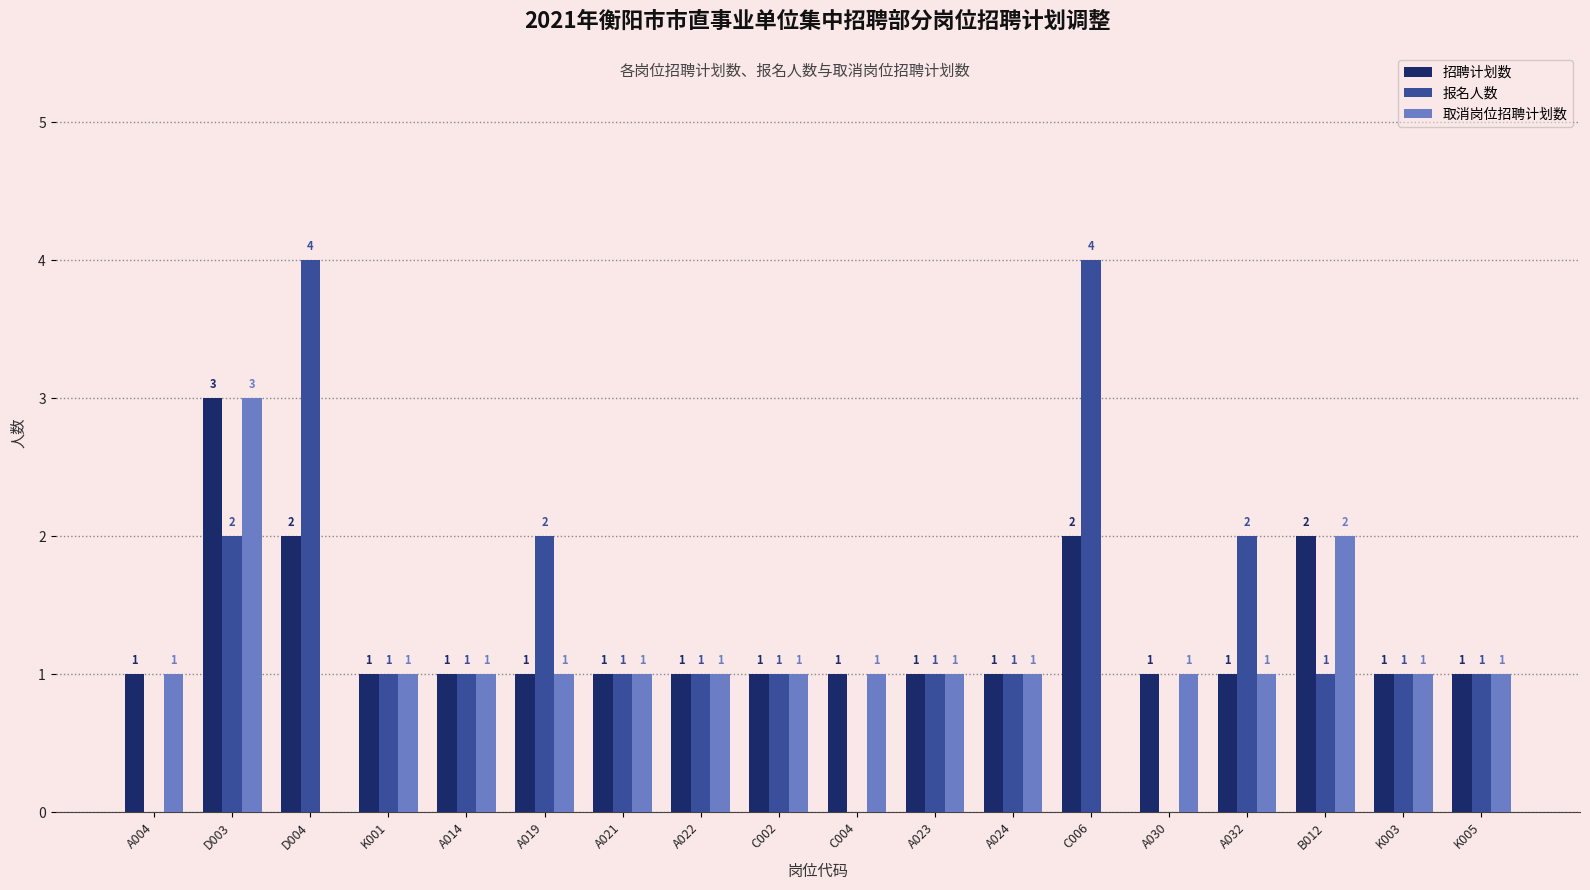

Is it true that 取消岗位招聘计划数 equals 1 at K003?

True